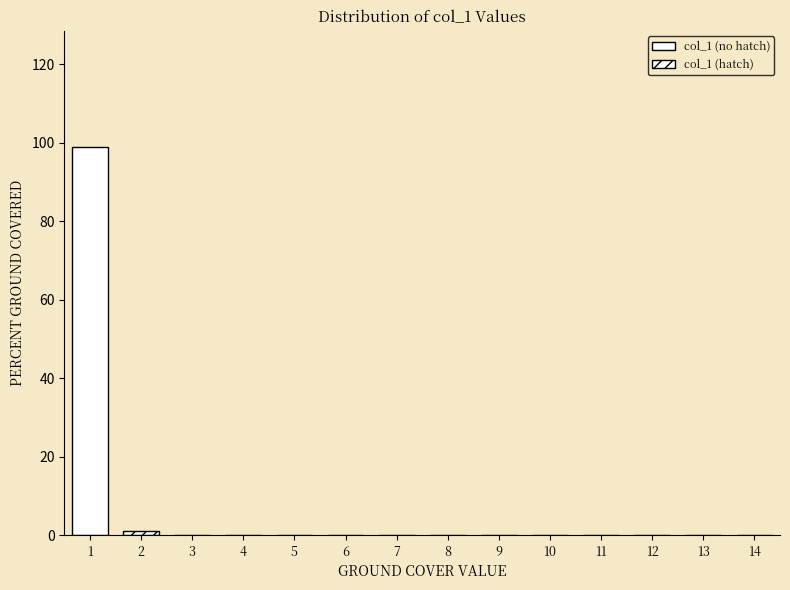

Over which range of the x-axis is the bar tallest?

0.5 to 1.5